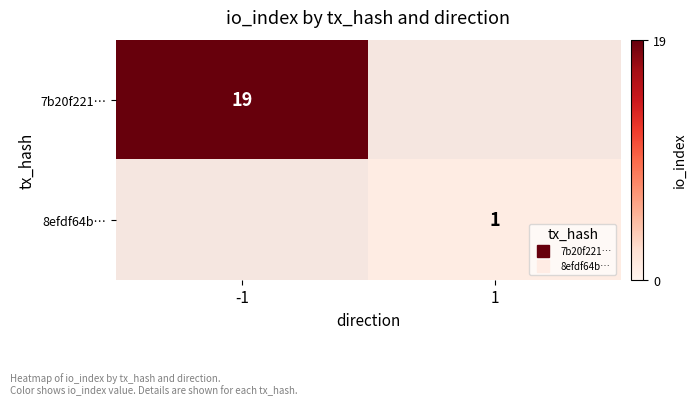

Read the 7b20f221… value at -1, to the nearest 10.

20